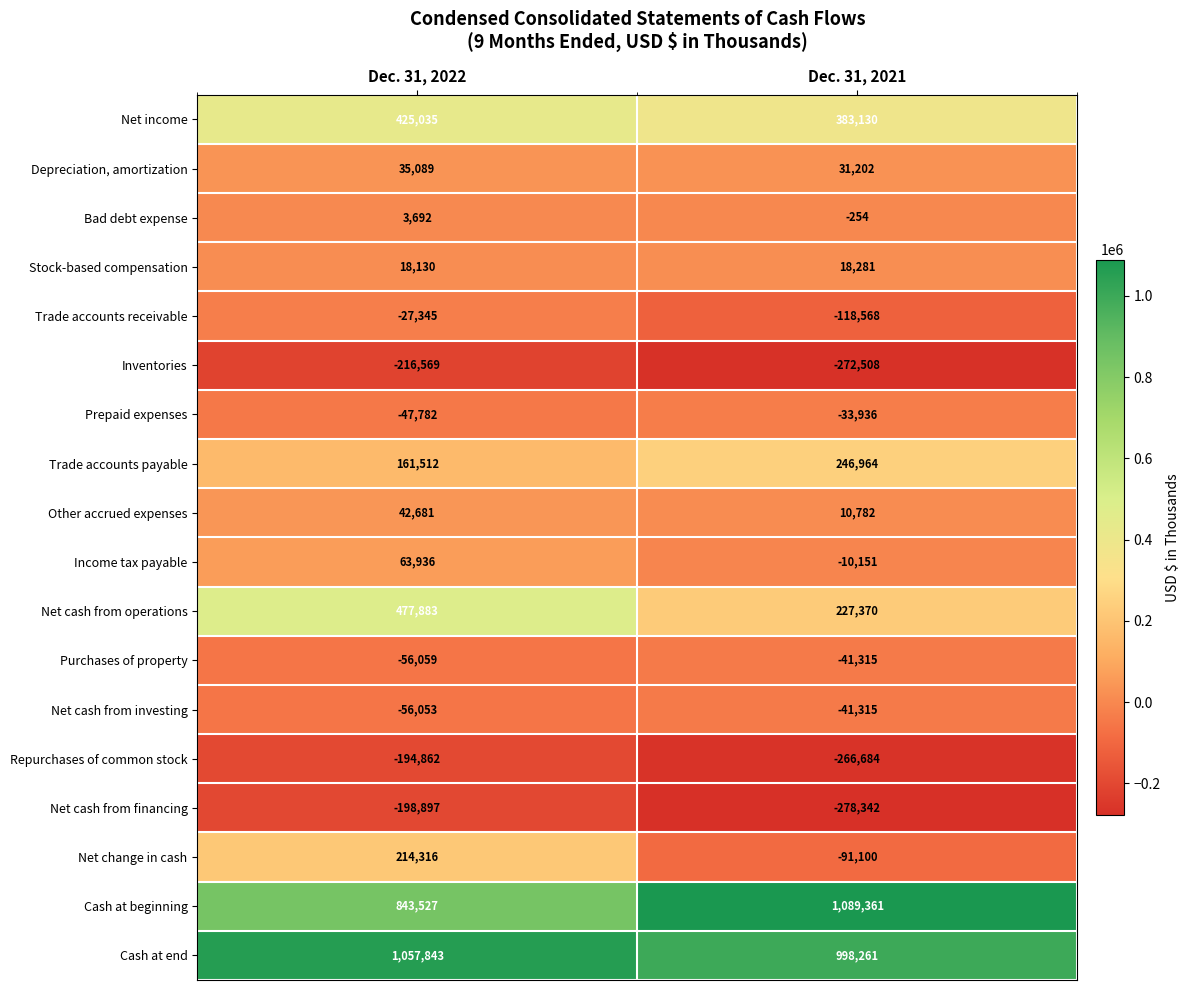

Which category has the lowest value in the Bad debt expense series?

Dec. 31, 2021